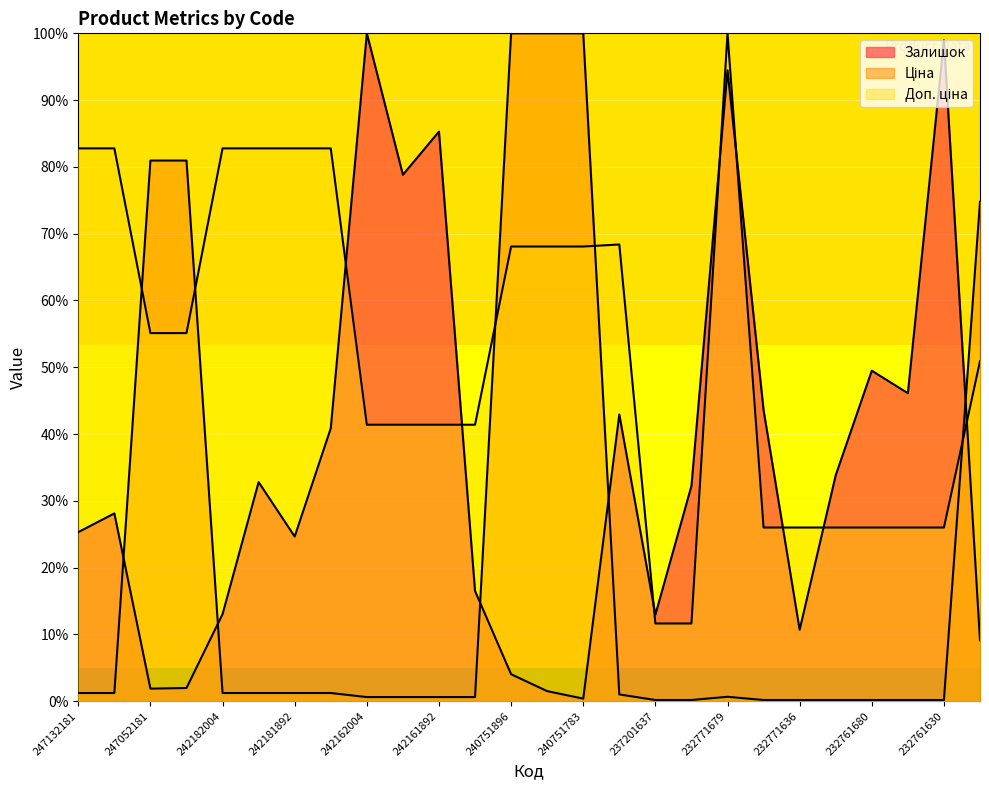

How many data points in Ціна are less than 1?

13